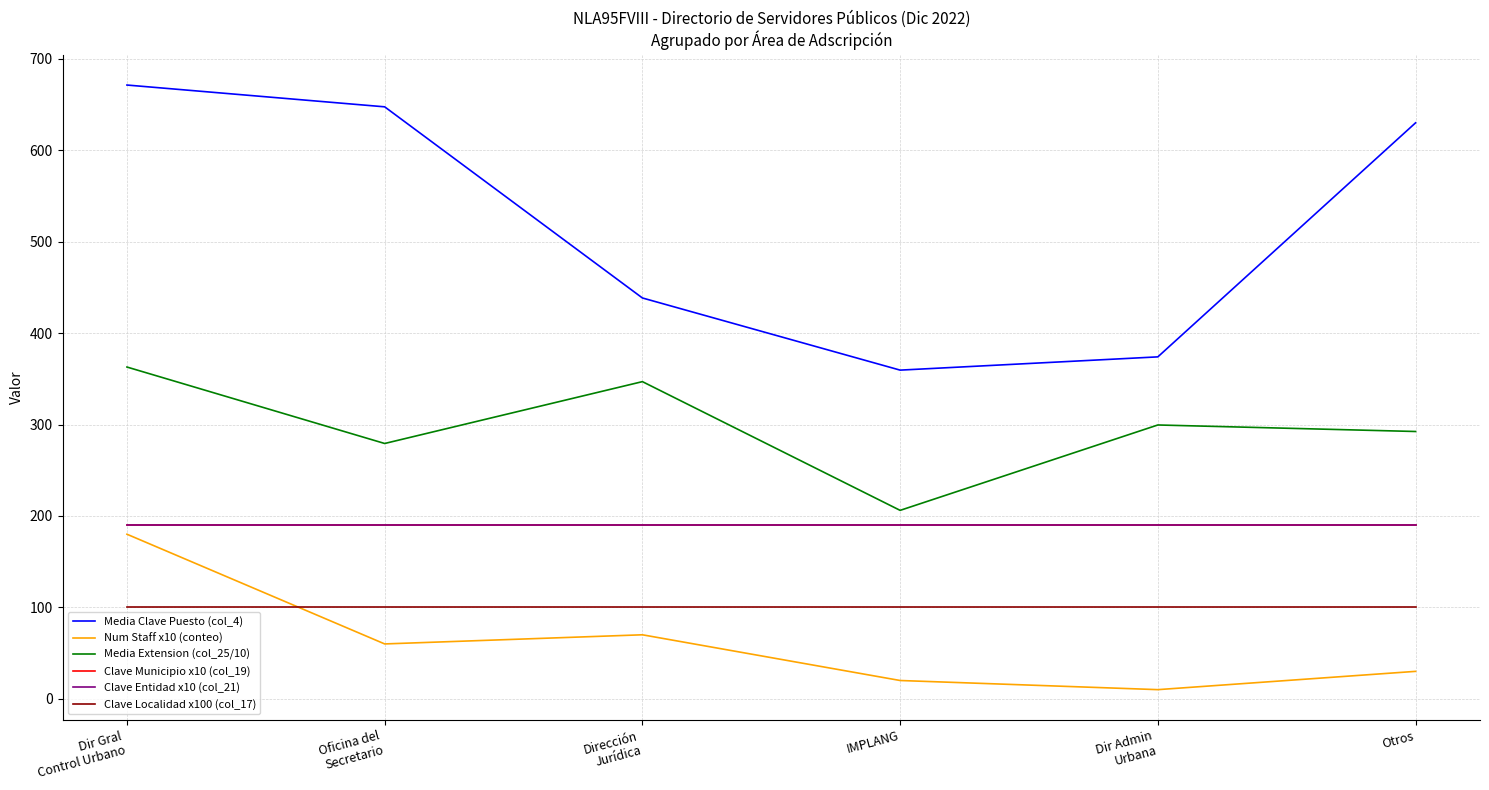

List the series in order of their peak value, highest first.

Media Clave Puesto (col_4), Media Extension (col_25/10), Clave Municipio x10 (col_19), Clave Entidad x10 (col_21), Num Staff x10 (conteo), Clave Localidad x100 (col_17)